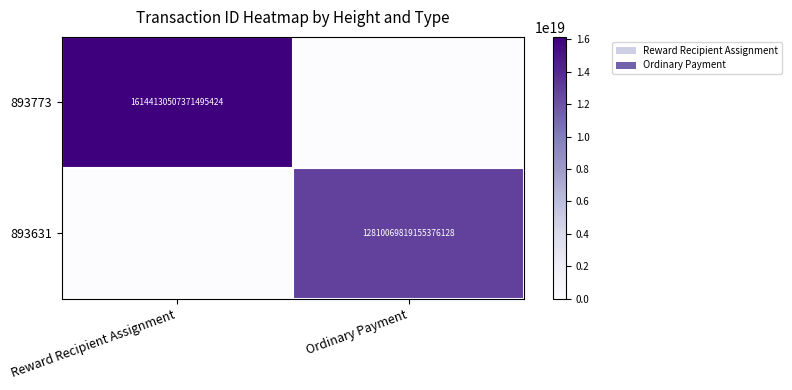

The 893773 series shows 28271511596551720960 at Reward Recipient Assignment. True or false?

False